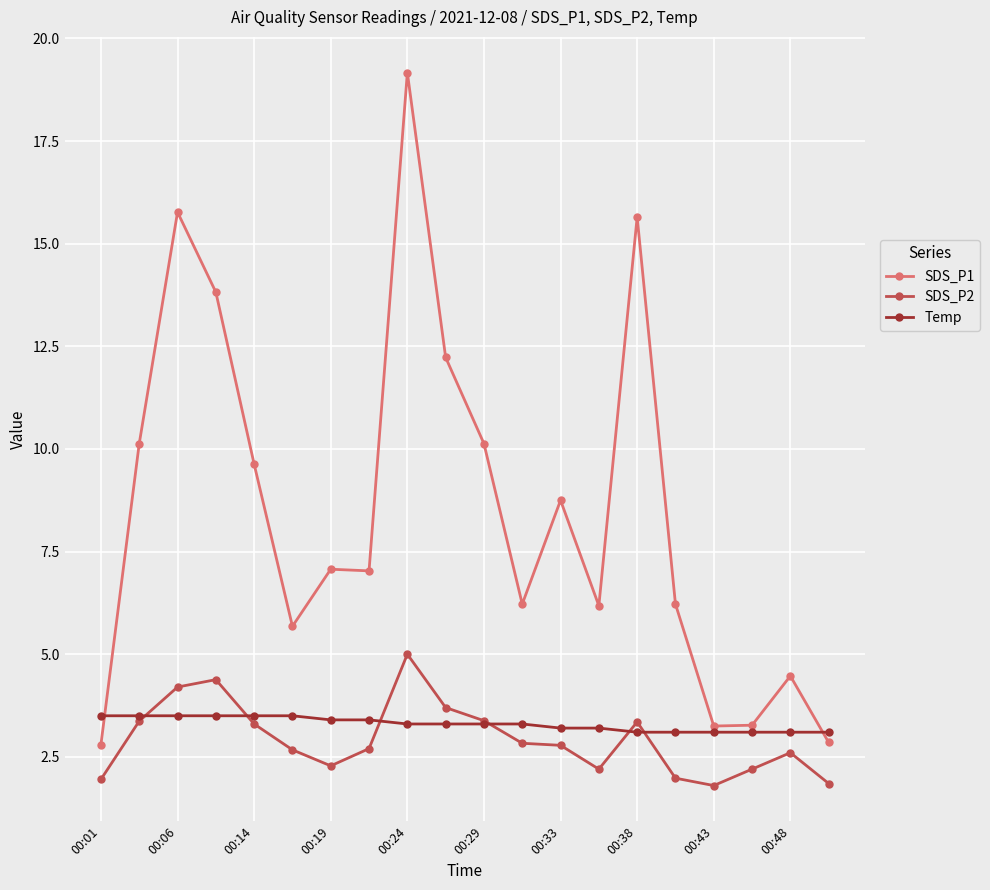

Does the chart have visible grid lines?

Yes